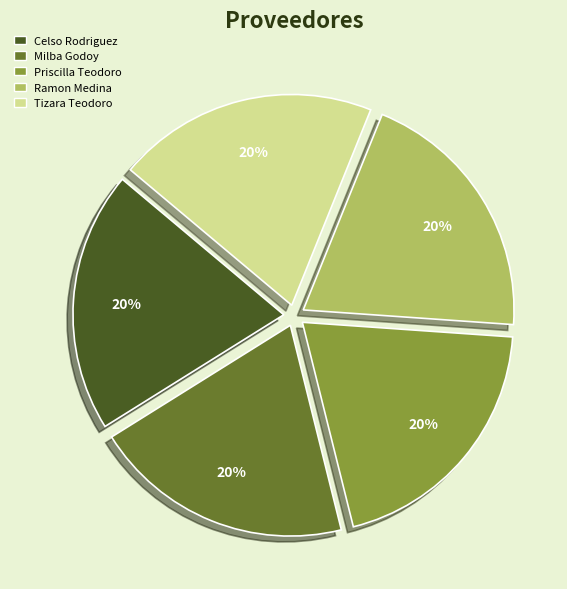

Is there any slice that represents more than half of the pie?

No